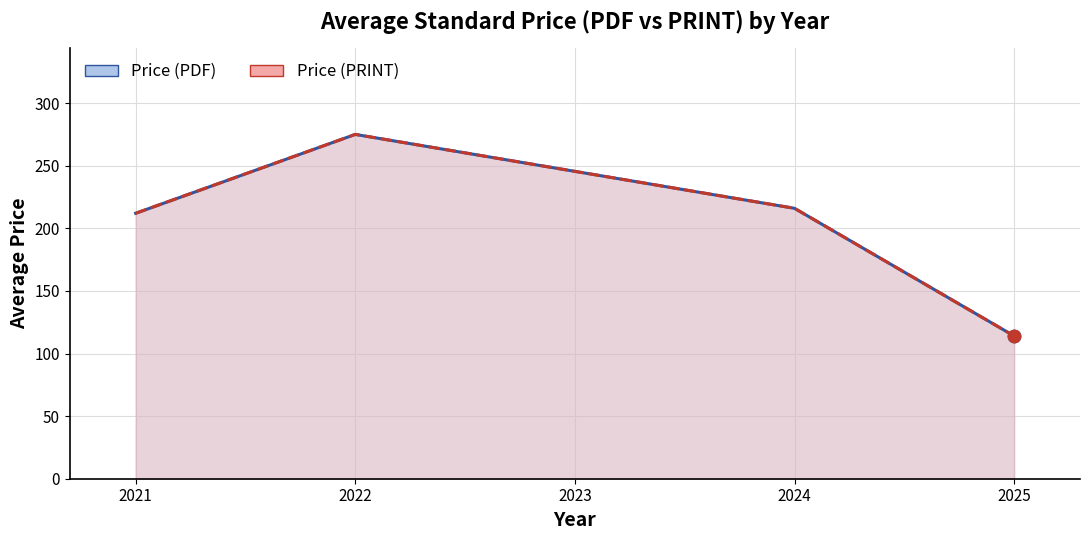

What are all the series names shown in the legend?

Price (PDF), Price (PRINT)